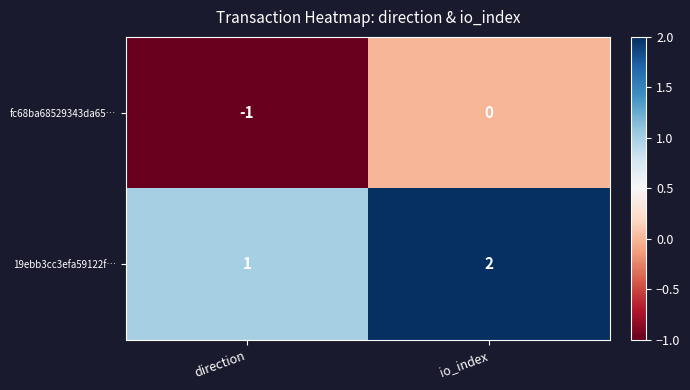

Rank the series by their maximum value, from highest to lowest.

19ebb3cc3efa59122f…, fc68ba68529343da65…